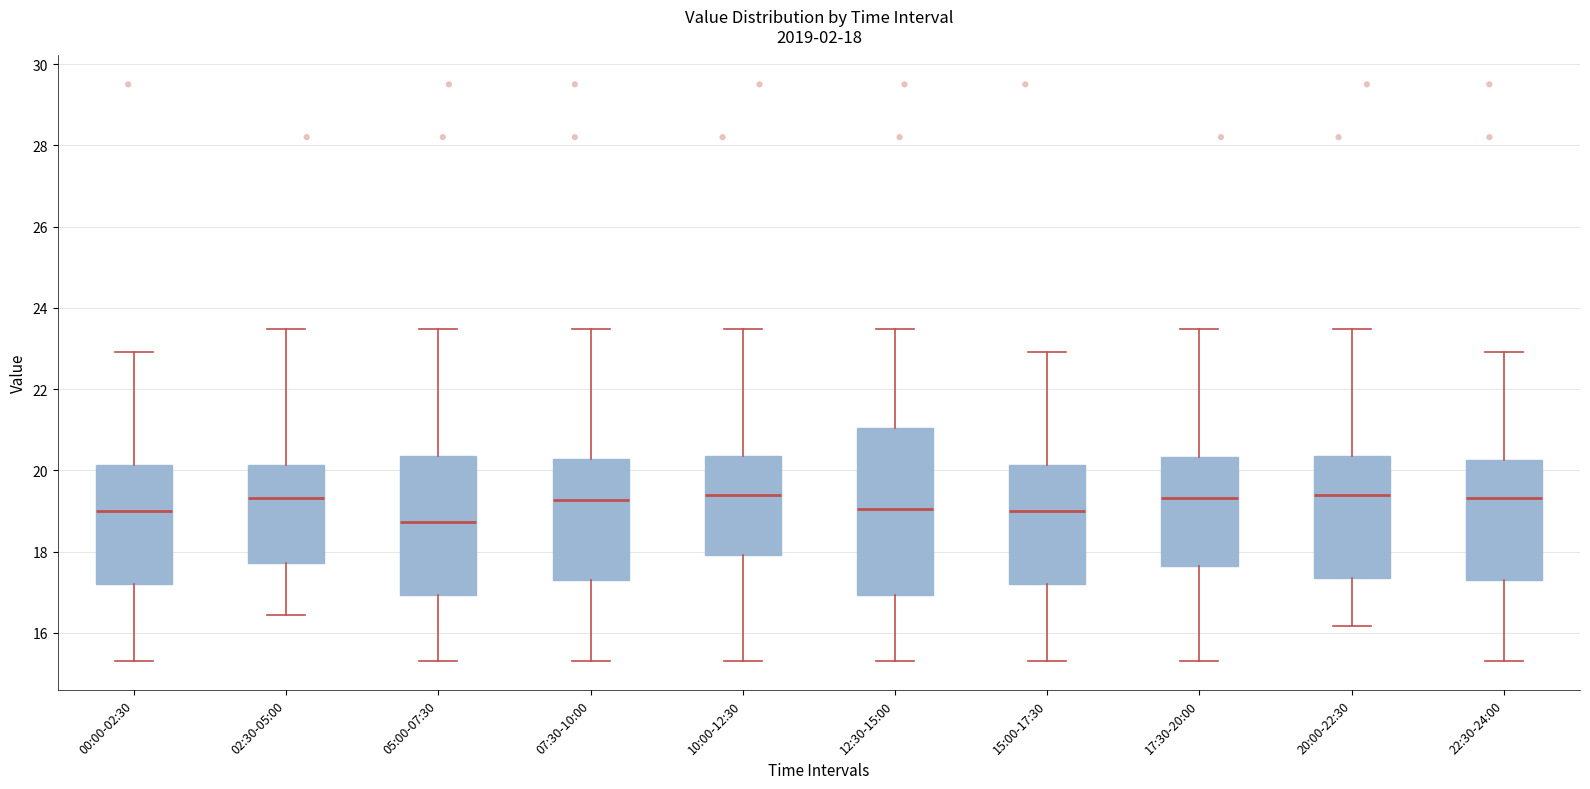

Which box is the tallest, from its lower edge to its upper edge?

12:30-15:00